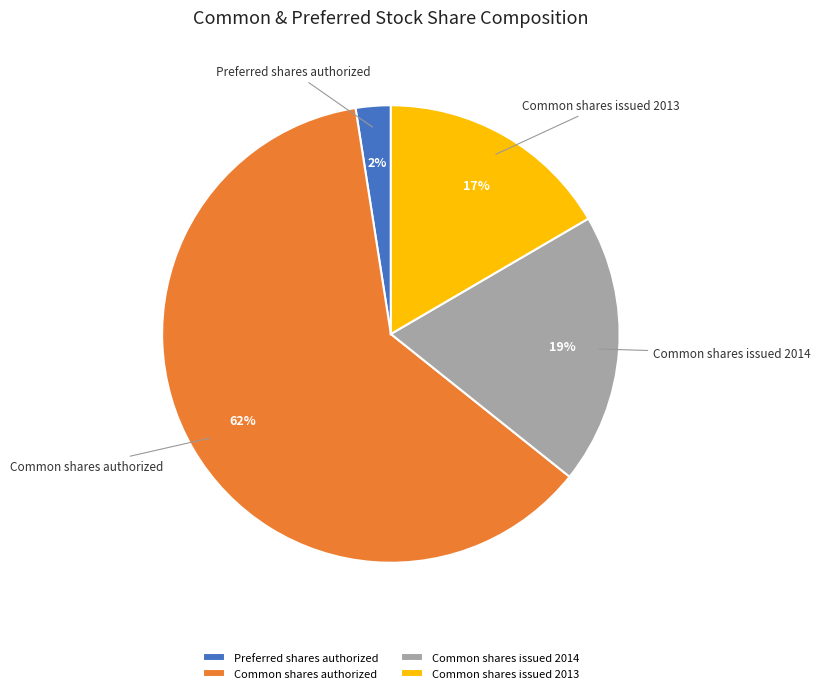

Combined, do Common shares issued 2013 and Common shares authorized account for over 50%?

Yes